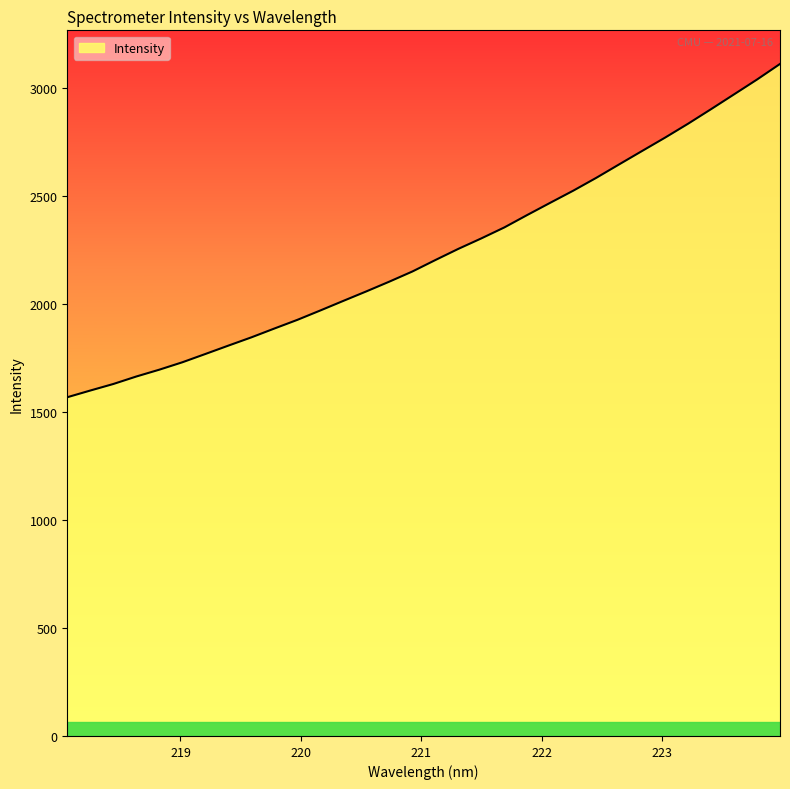

Does the chart display data point markers on the line(s)?

No